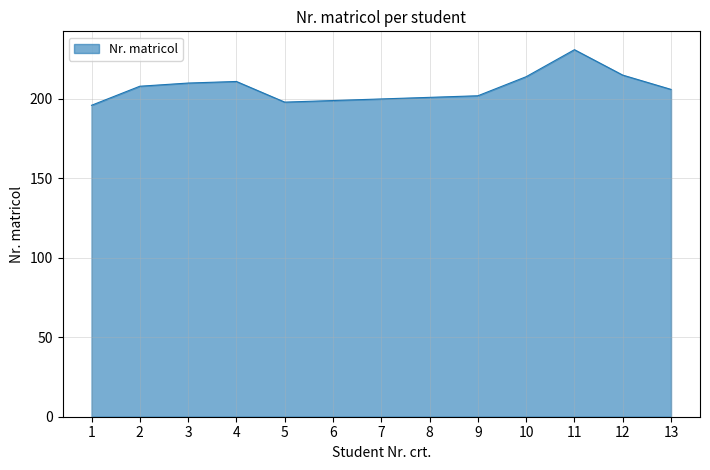

What is the average value?

207